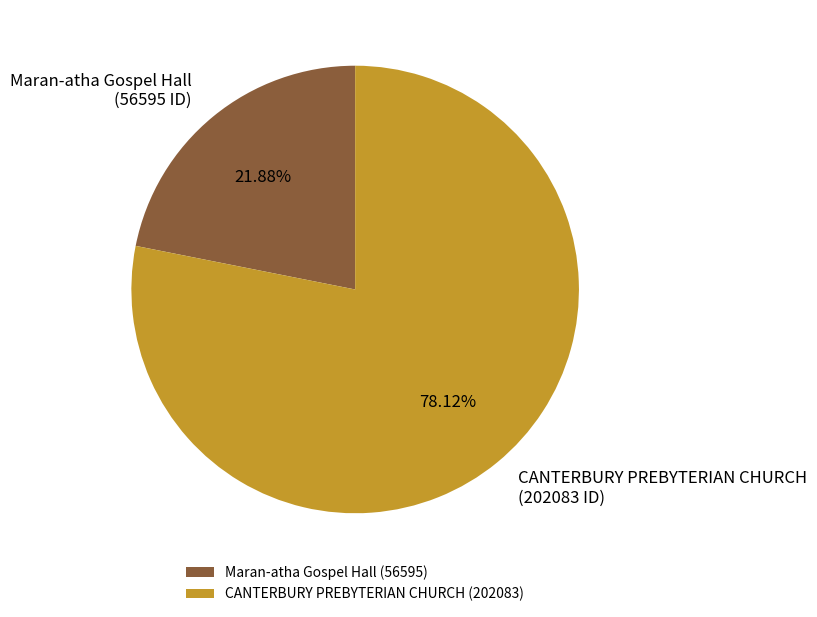

To the nearest percent, what portion does CANTERBURY PREBYTERIAN CHURCH represent?

78%